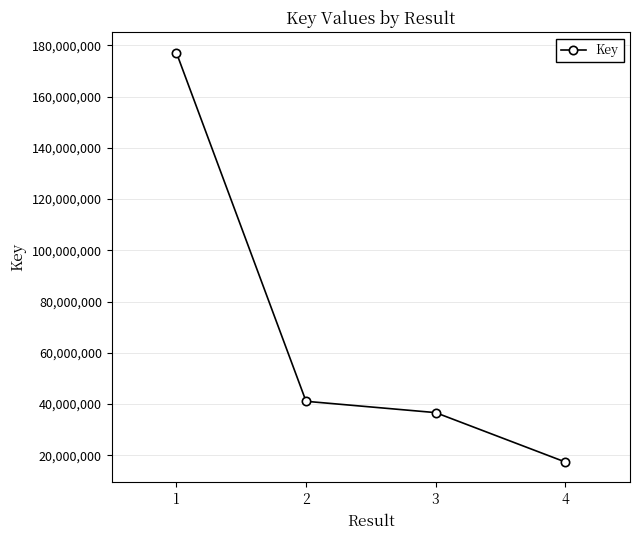

Reading left to right, transcribe all the data shown in this chart.

1=177057309	2=41085590	3=36671976	4=17409837